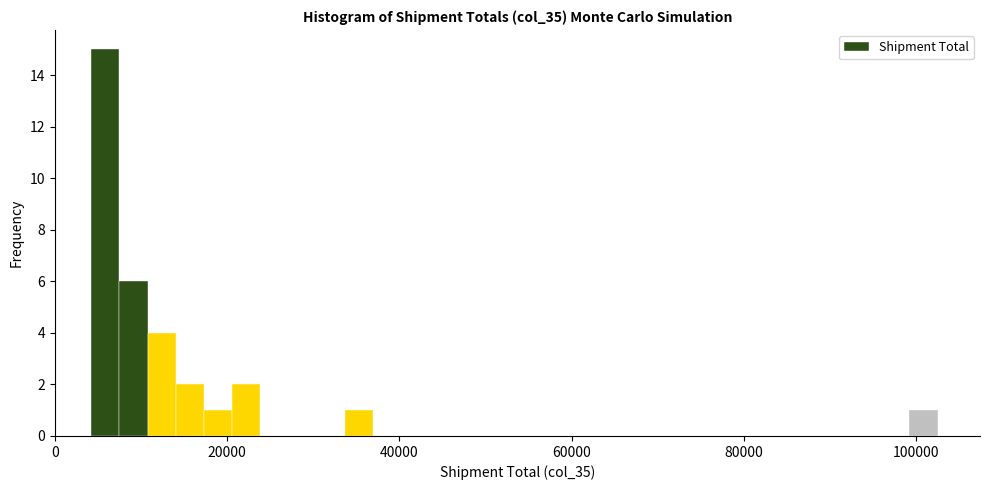

Around what value on the x-axis is the tallest bar? Give the approximate position of its centre, as read against the axis.

6000